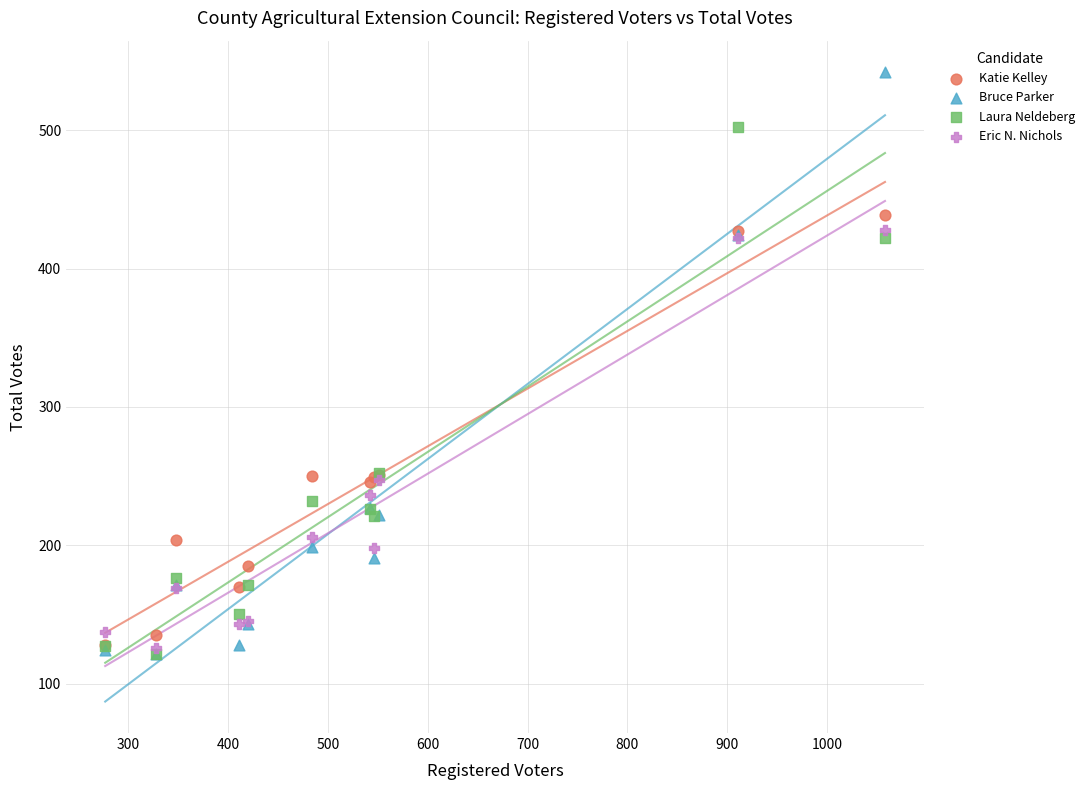

Which series has the largest Y range (max minus min)?

Bruce Parker